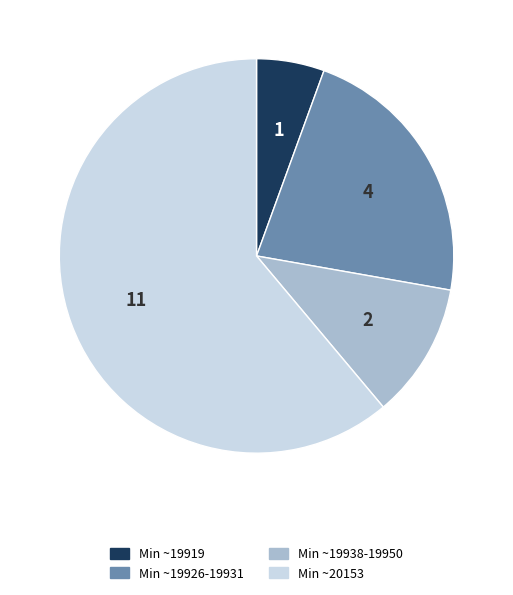

Does any single category account for the majority?

Yes